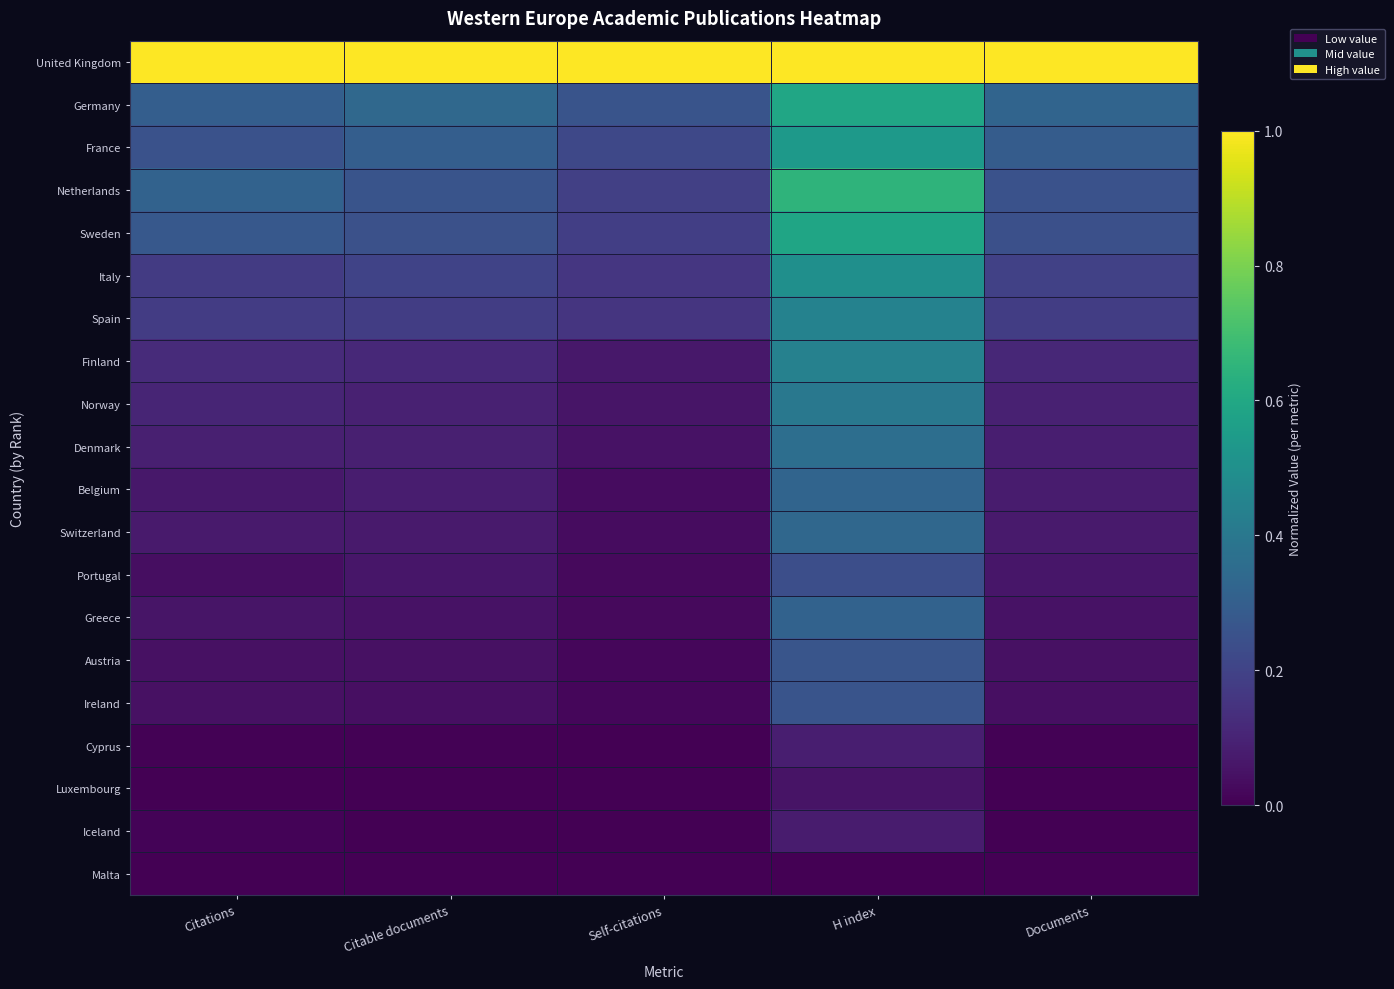

Reading left to right, list all the values displayed in this chart.

United Kingdom: Citations=1.0	Citable documents=1.0	Self-citations=1.0	H index=1.0	Documents=1.0
Germany: Citations=0.3	Citable documents=0.3	Self-citations=0.3	H index=0.6	Documents=0.3
France: Citations=0.3	Citable documents=0.3	Self-citations=0.2	H index=0.5	Documents=0.3
Netherlands: Citations=0.3	Citable documents=0.3	Self-citations=0.2	H index=0.7	Documents=0.3
Sweden: Citations=0.3	Citable documents=0.2	Self-citations=0.2	H index=0.6	Documents=0.2
Italy: Citations=0.2	Citable documents=0.2	Self-citations=0.2	H index=0.5	Documents=0.2
Spain: Citations=0.2	Citable documents=0.2	Self-citations=0.2	H index=0.4	Documents=0.2
Finland: Citations=0.1	Citable documents=0.1	Self-citations=0.1	H index=0.4	Documents=0.1
Norway: Citations=0.1	Citable documents=0.1	Self-citations=0.1	H index=0.4	Documents=0.1
Denmark: Citations=0.1	Citable documents=0.1	Self-citations=0.0	H index=0.4	Documents=0.1
Belgium: Citations=0.1	Citable documents=0.1	Self-citations=0.0	H index=0.3	Documents=0.1
Switzerland: Citations=0.1	Citable documents=0.1	Self-citations=0.0	H index=0.3	Documents=0.1
Portugal: Citations=0.0	Citable documents=0.1	Self-citations=0.0	H index=0.2	Documents=0.1
Greece: Citations=0.1	Citable documents=0.0	Self-citations=0.0	H index=0.3	Documents=0.0
Austria: Citations=0.0	Citable documents=0.0	Self-citations=0.0	H index=0.3	Documents=0.0
Ireland: Citations=0.0	Citable documents=0.0	Self-citations=0.0	H index=0.3	Documents=0.0
Cyprus: Citations=0.0	Citable documents=0.0	Self-citations=0.0	H index=0.1	Documents=0.0
Luxembourg: Citations=0.0	Citable documents=0.0	Self-citations=0.0	H index=0.1	Documents=0.0
Iceland: Citations=0.0	Citable documents=0.0	Self-citations=0.0	H index=0.1	Documents=0.0
Malta: Citations=0.0	Citable documents=0.0	Self-citations=0.0	H index=0.0	Documents=0.0